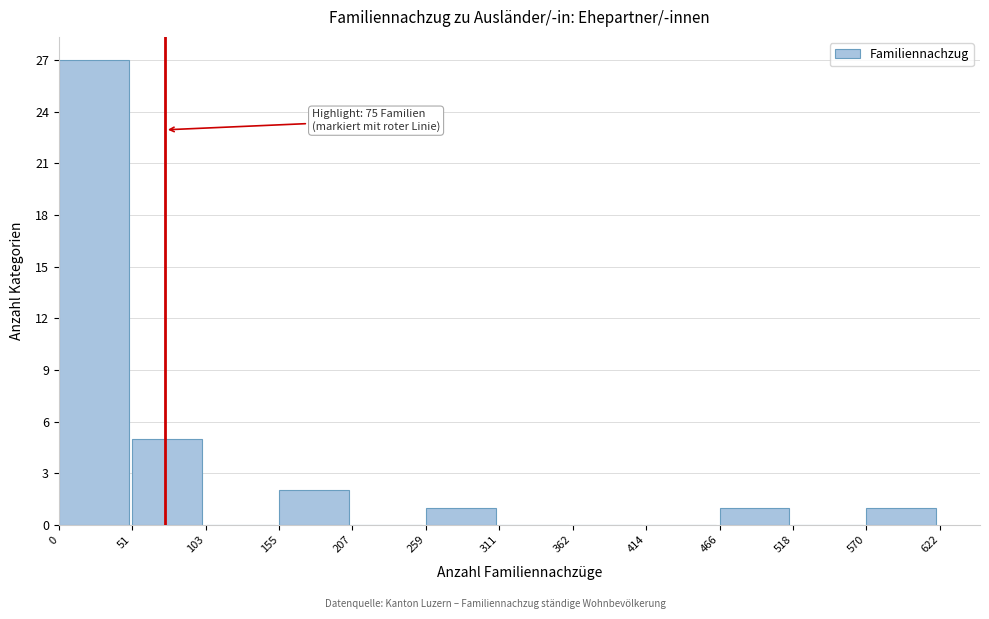

Which range on the x-axis has the tallest bar?

0 to 51